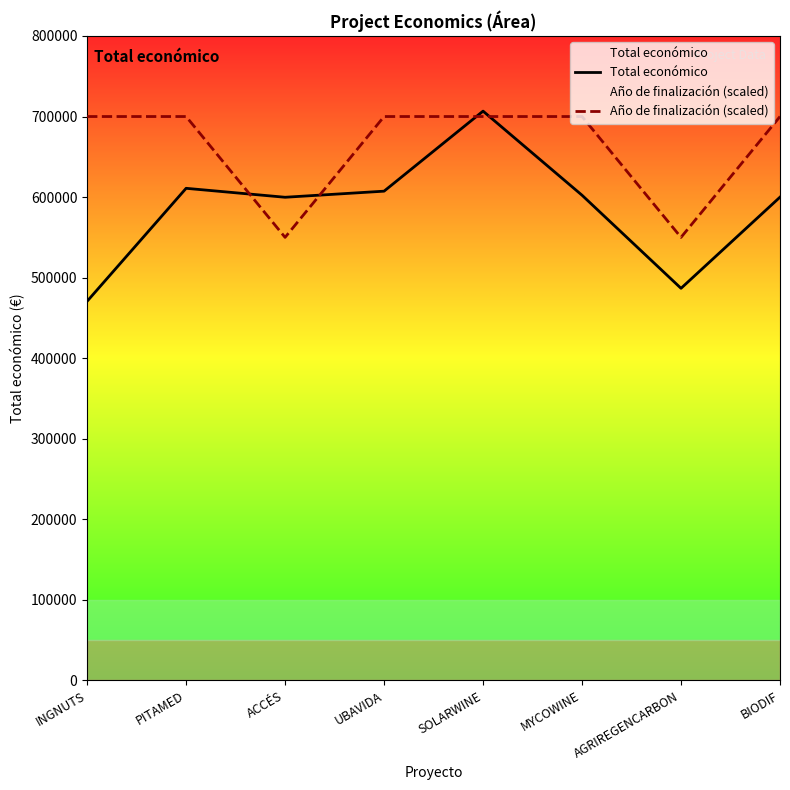

Which series changed the most between INGNUTS and SOLARWINE?

Total económico